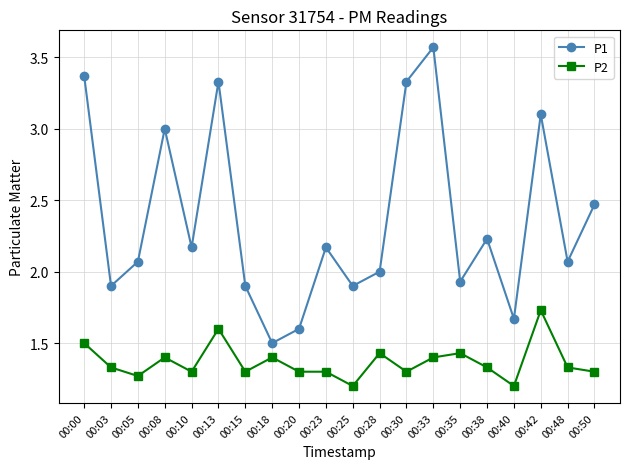

Does the chart display data point markers on the line(s)?

Yes